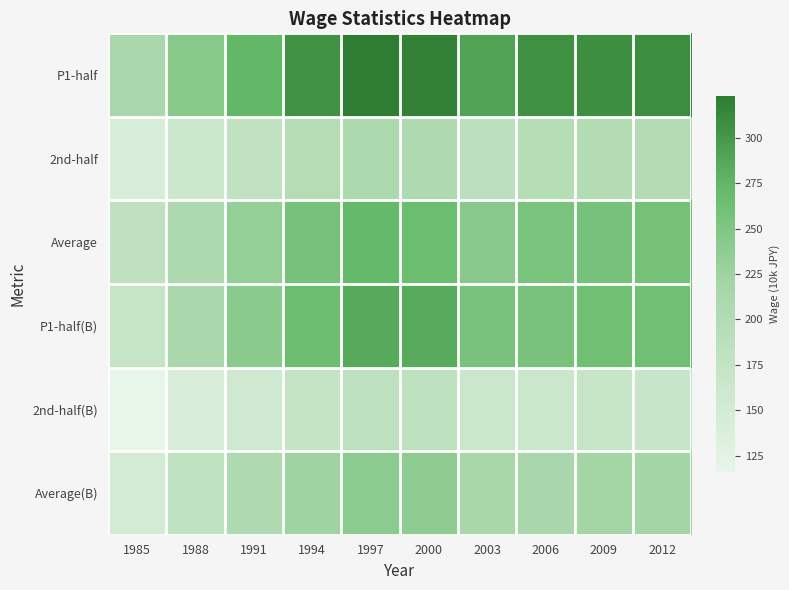

At which category is the sum across all series the highest?

1997